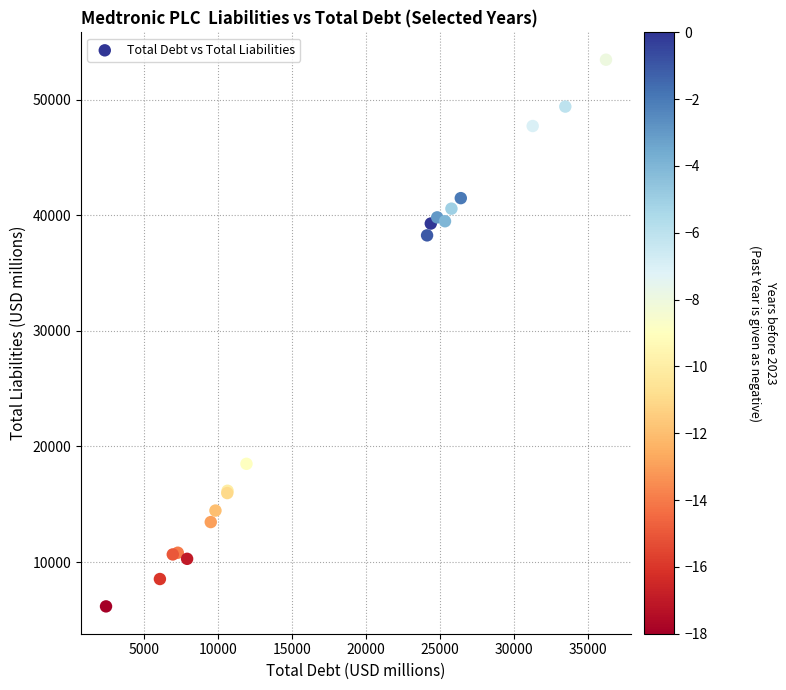

What Y value in the scatter plot is closest to 29811?

38260